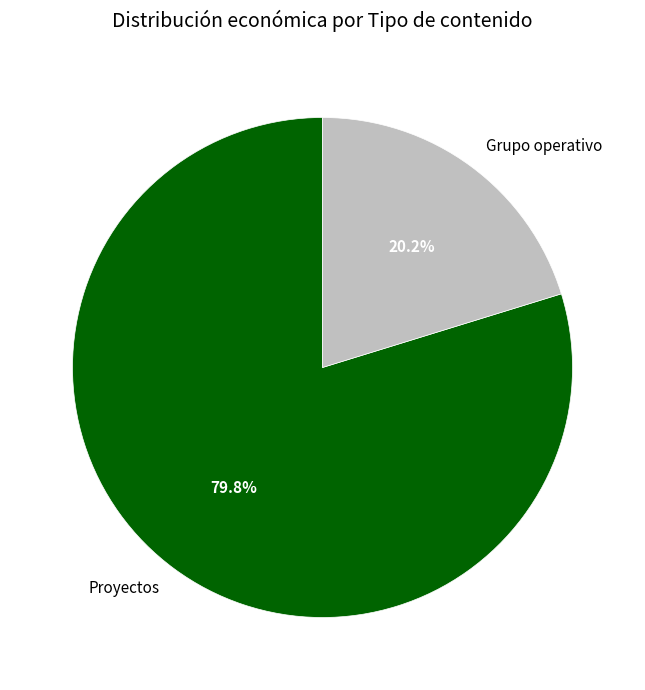

What is the smallest slice in the pie chart?

Grupo operativo